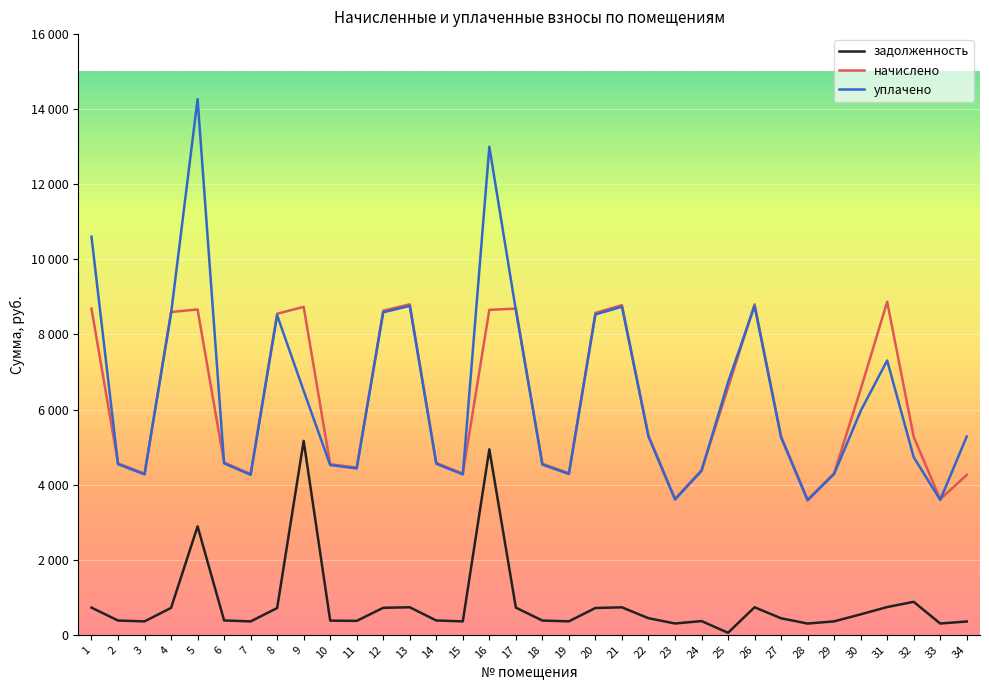

Which series changed the most between 8 and 16?

уплачено